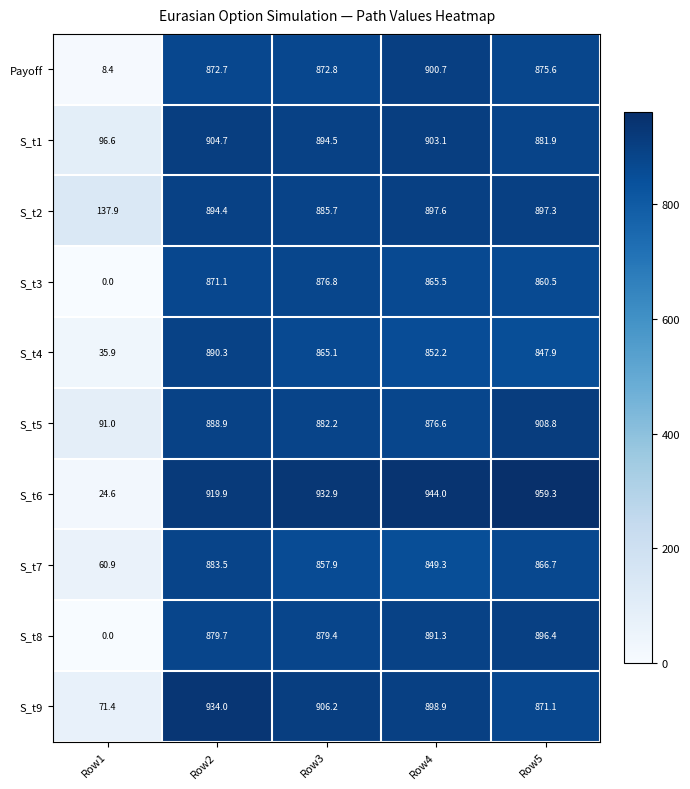

Rank the categories by S_t6 value from lowest to highest.

Row1, Row2, Row3, Row4, Row5